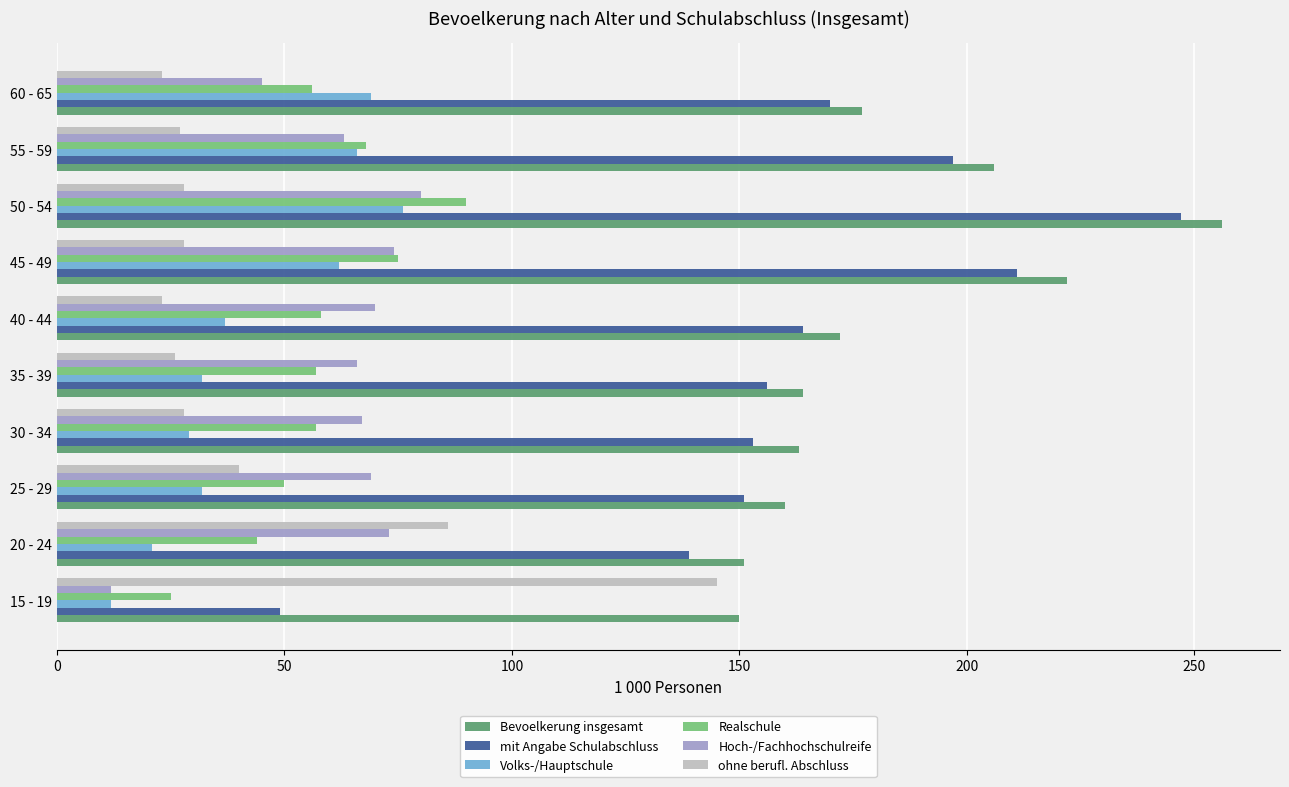

Where is Bevoelkerung insgesamt nearest to the value 203?

55 - 59